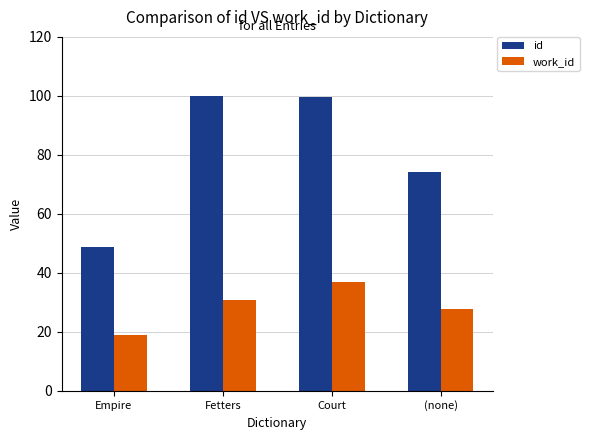

Count the number of data series in this chart.

2